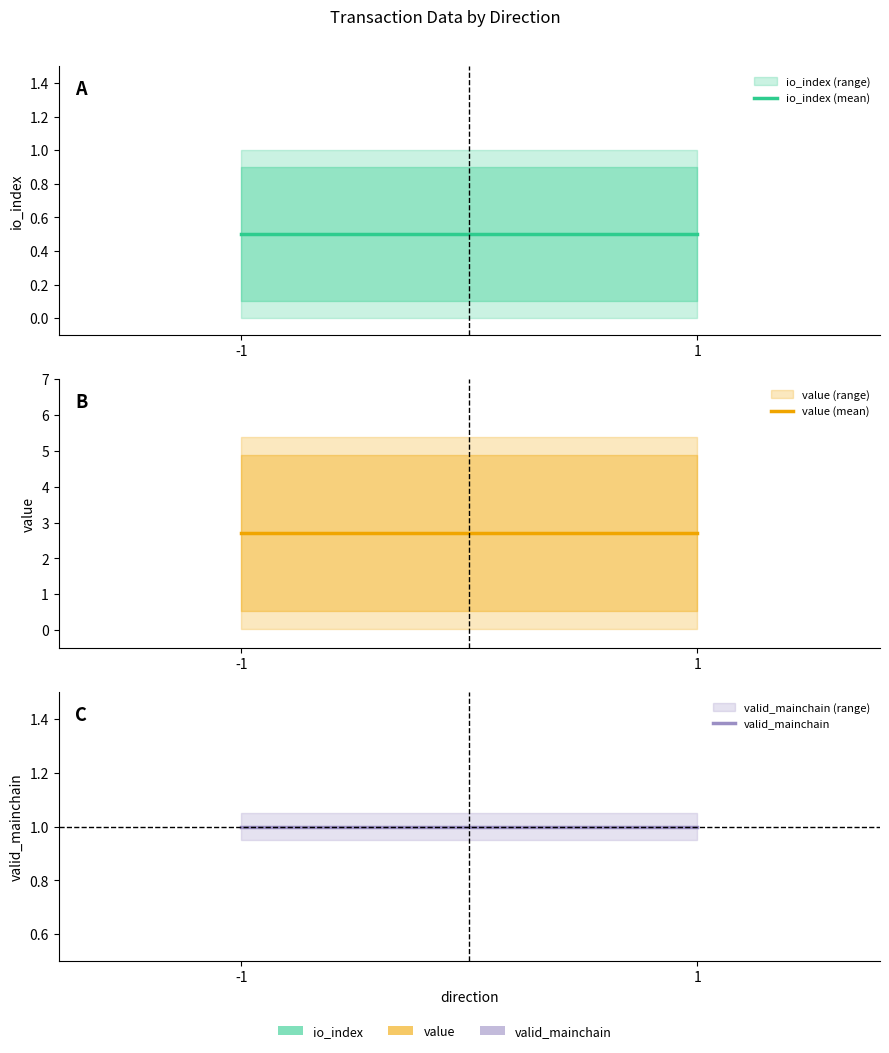

The io_index (mean) series shows 0.8 at 1. True or false?

False